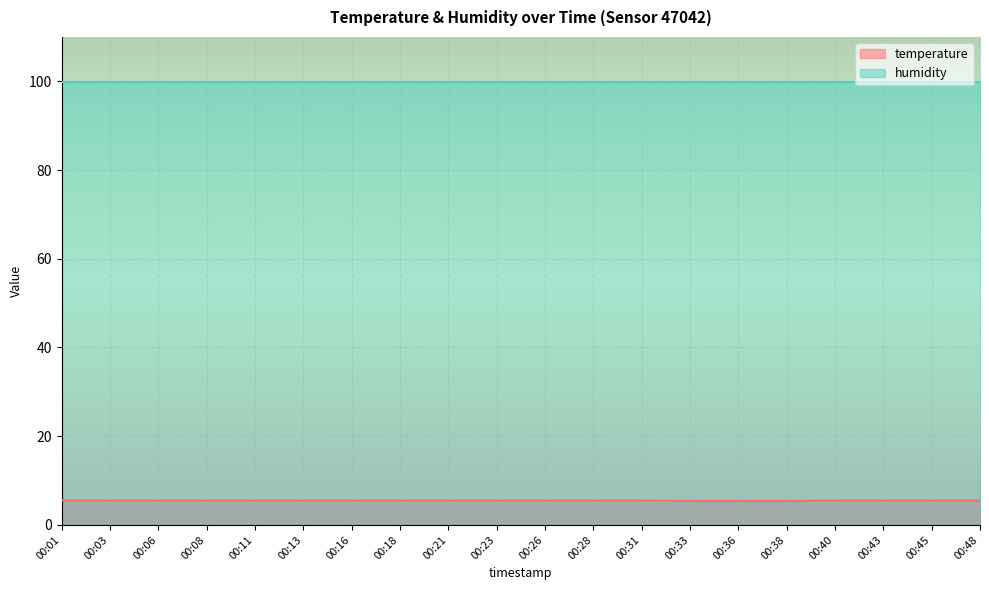

What is the value of the 1st point from the left?

5.5